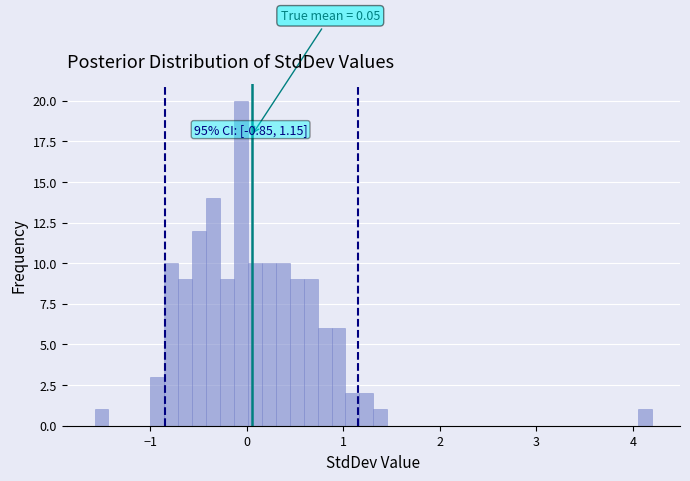

Around what value on the x-axis is the tallest bar? Give the approximate position of its centre, as read against the axis.

-0.1